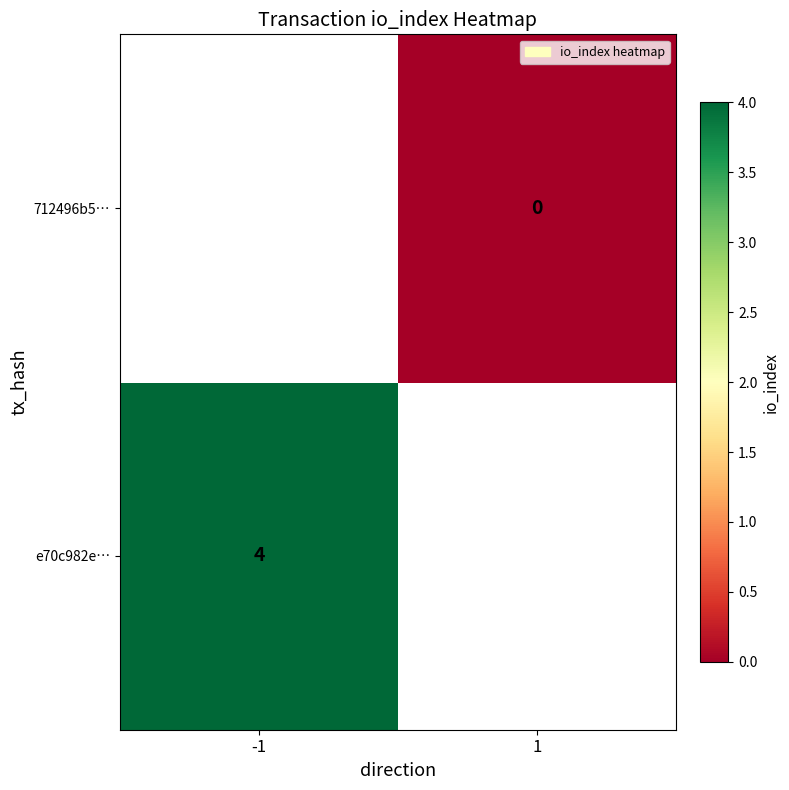

Is it true that e70c982e… equals 4 at -1?

True